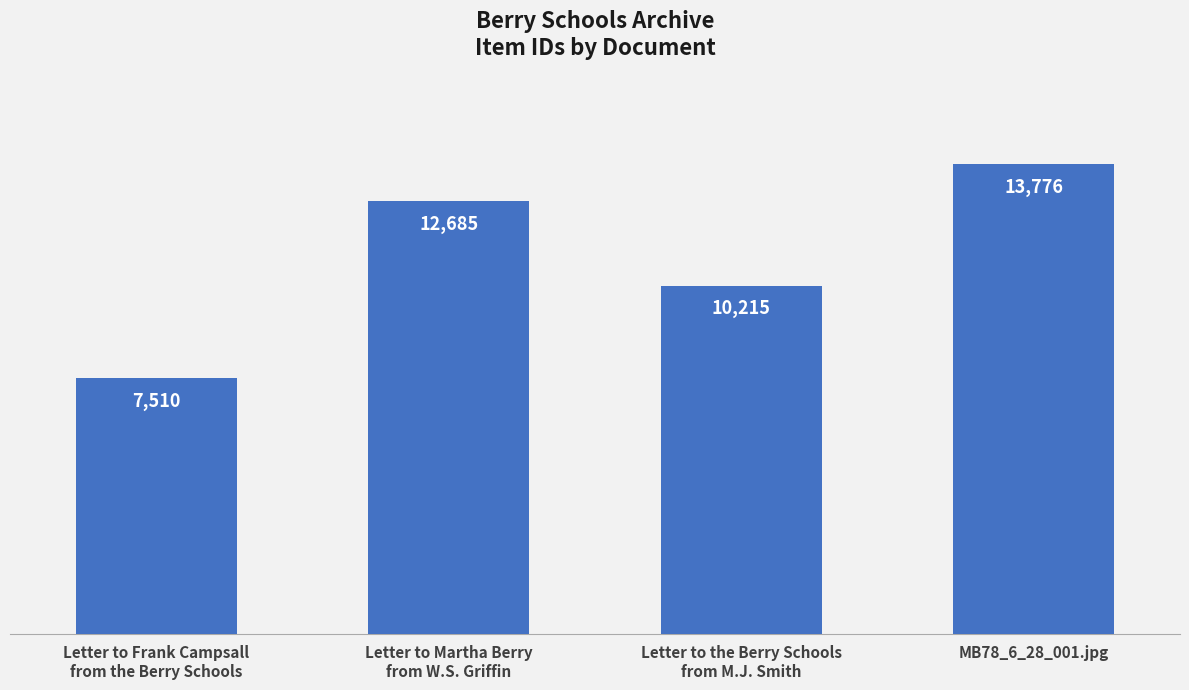

What position from the right is Letter to Martha Berry
from W.S. Griffin?

3